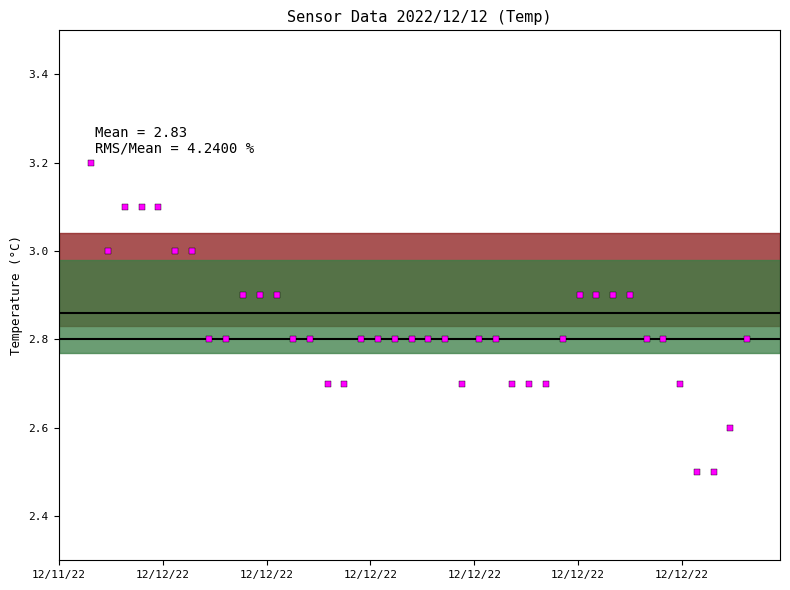

Is this an area chart (filled region under the line)?

No